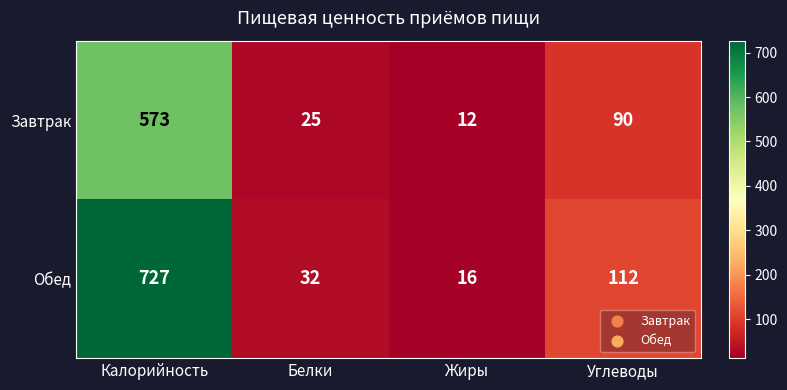

Rank the series by their maximum value, from highest to lowest.

Обед, Завтрак